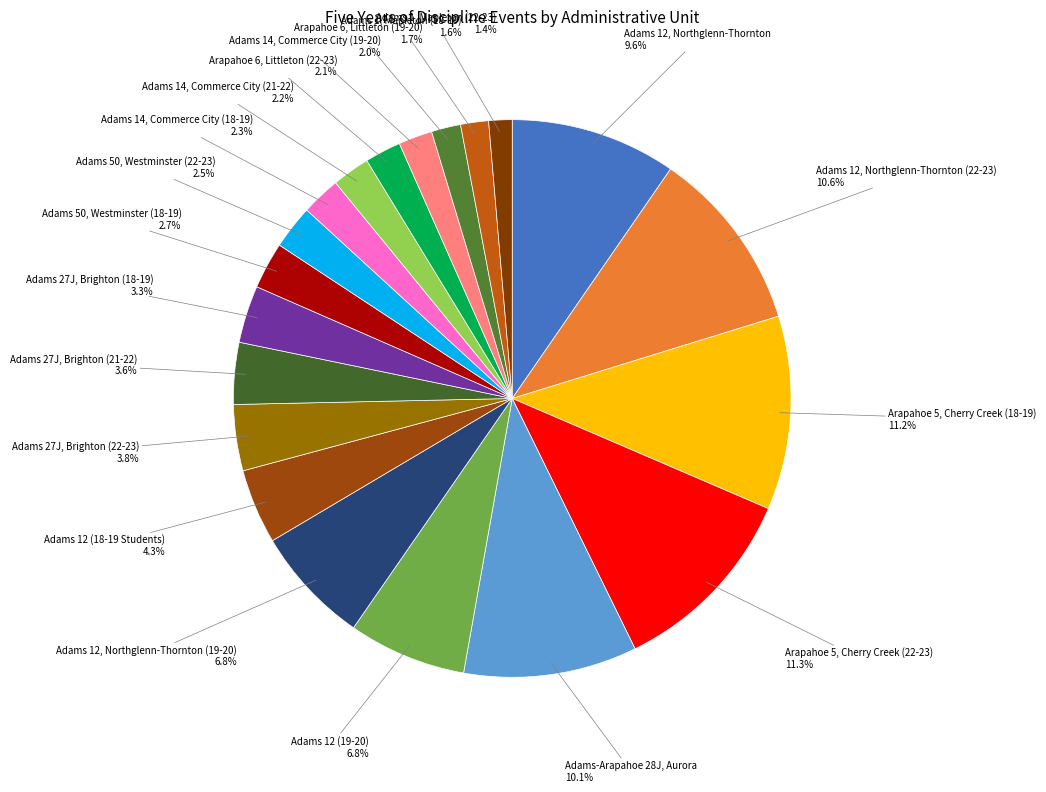

Is Adams 14, Commerce City (18-19) the majority of the pie?

No